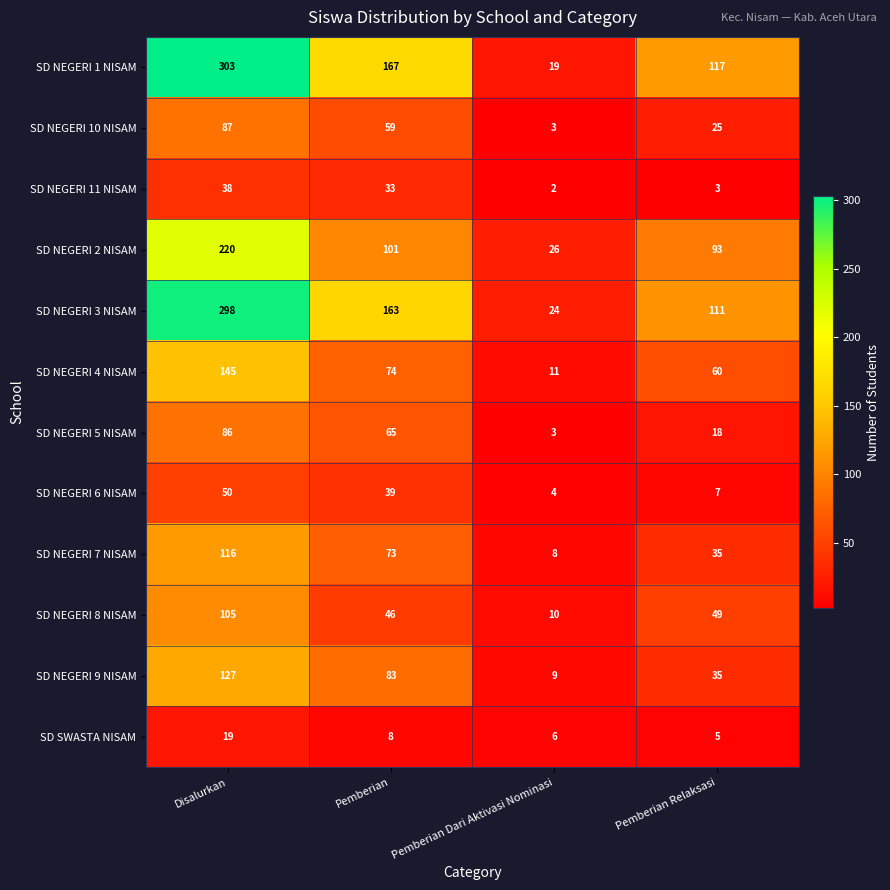

Is it true that SD NEGERI 8 NISAM equals 49 at Pemberian Relaksasi?

True